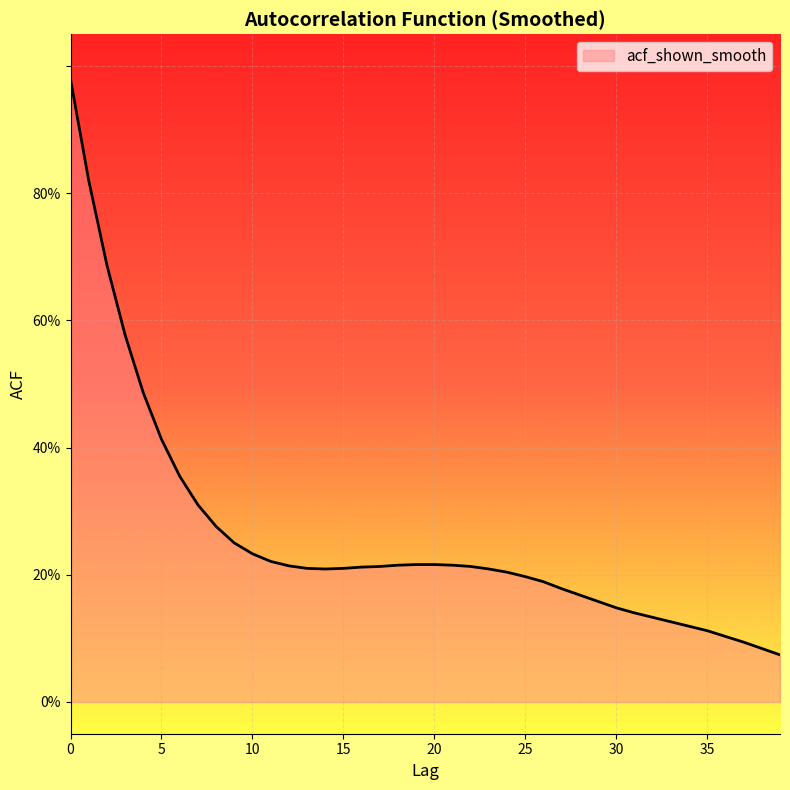

How many interior local valleys (lower than both neighbors) does the data have?

1